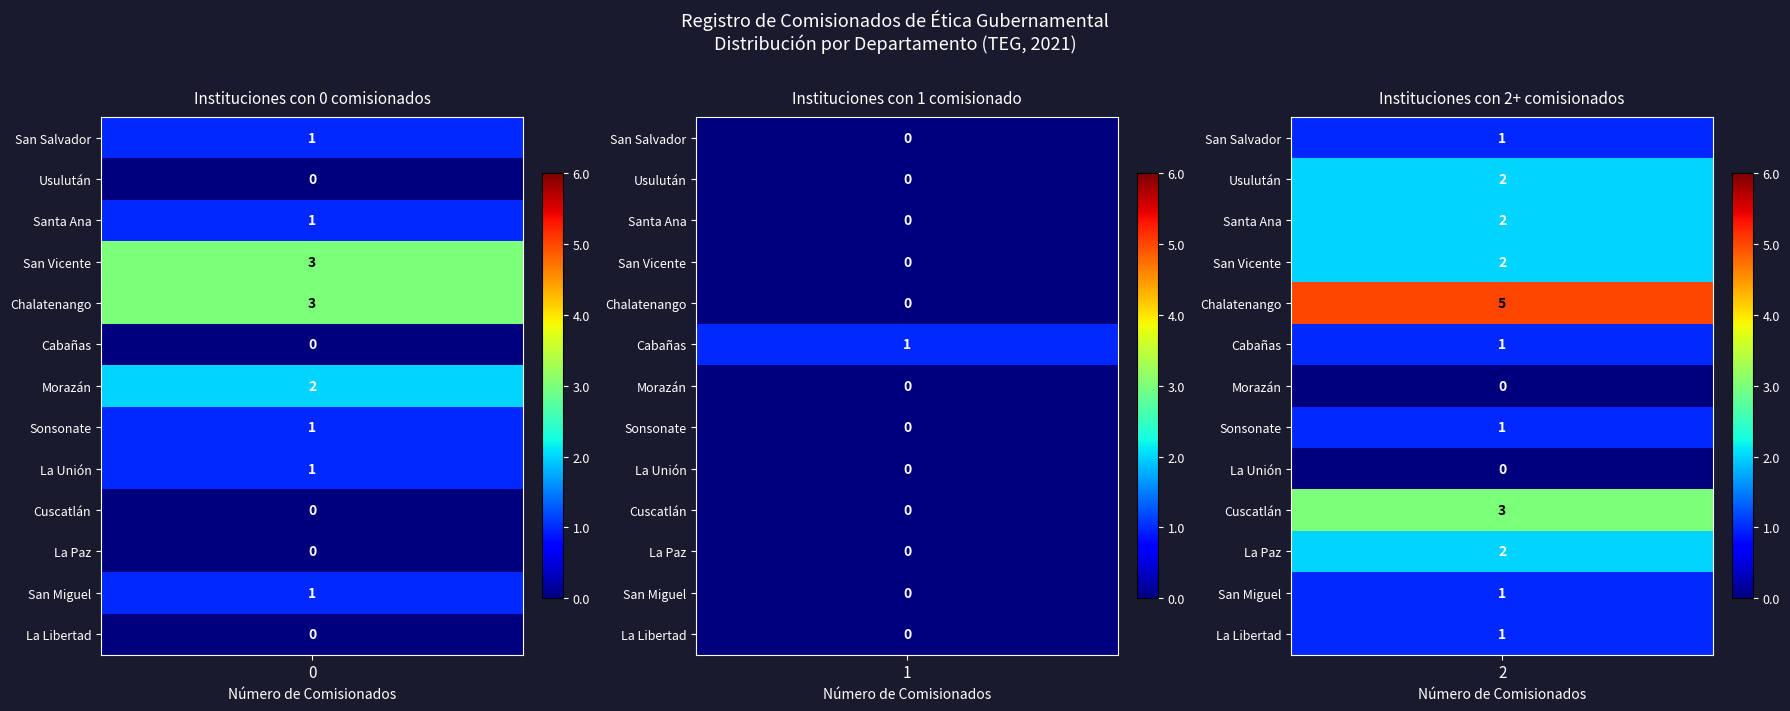

How many data points does each series have?

3